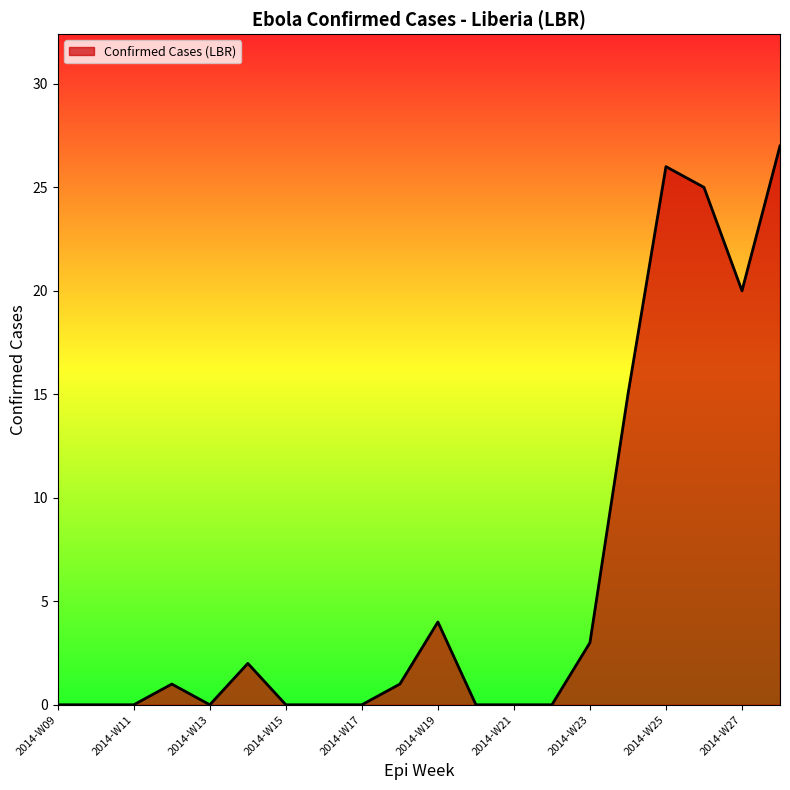

What is the greatest value displayed?

27